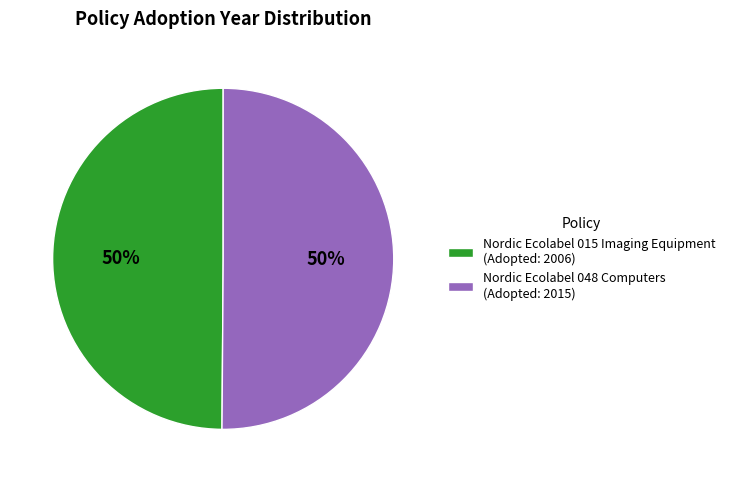

Combined, do Nordic Ecolabel 015 Imaging Equipment and Nordic Ecolabel 048 Computers account for over 50%?

Yes